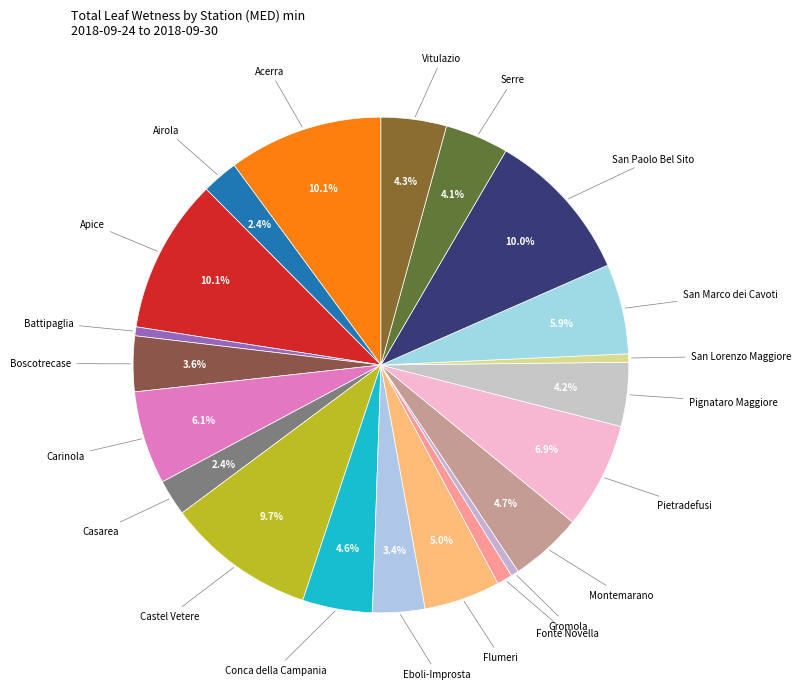

Between Fonte Novella and Castel Vetere, which is larger?

Castel Vetere